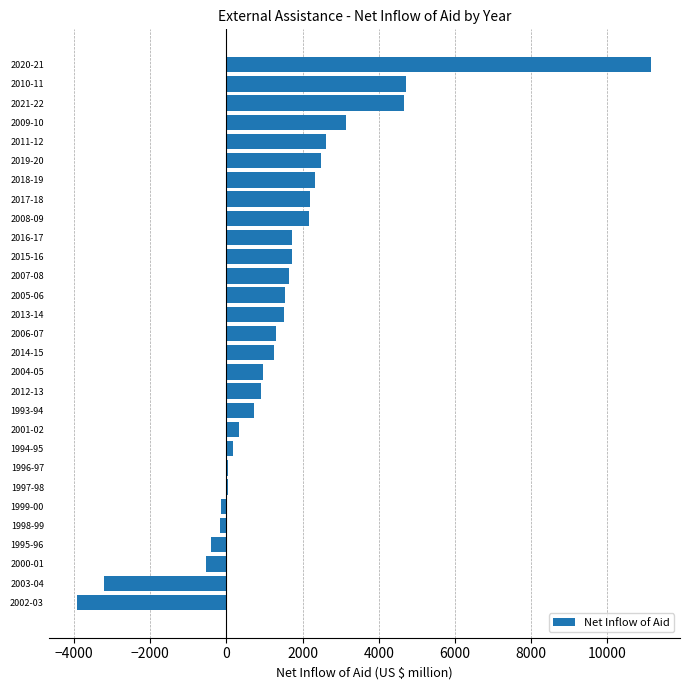

What is the greatest value displayed?

11154